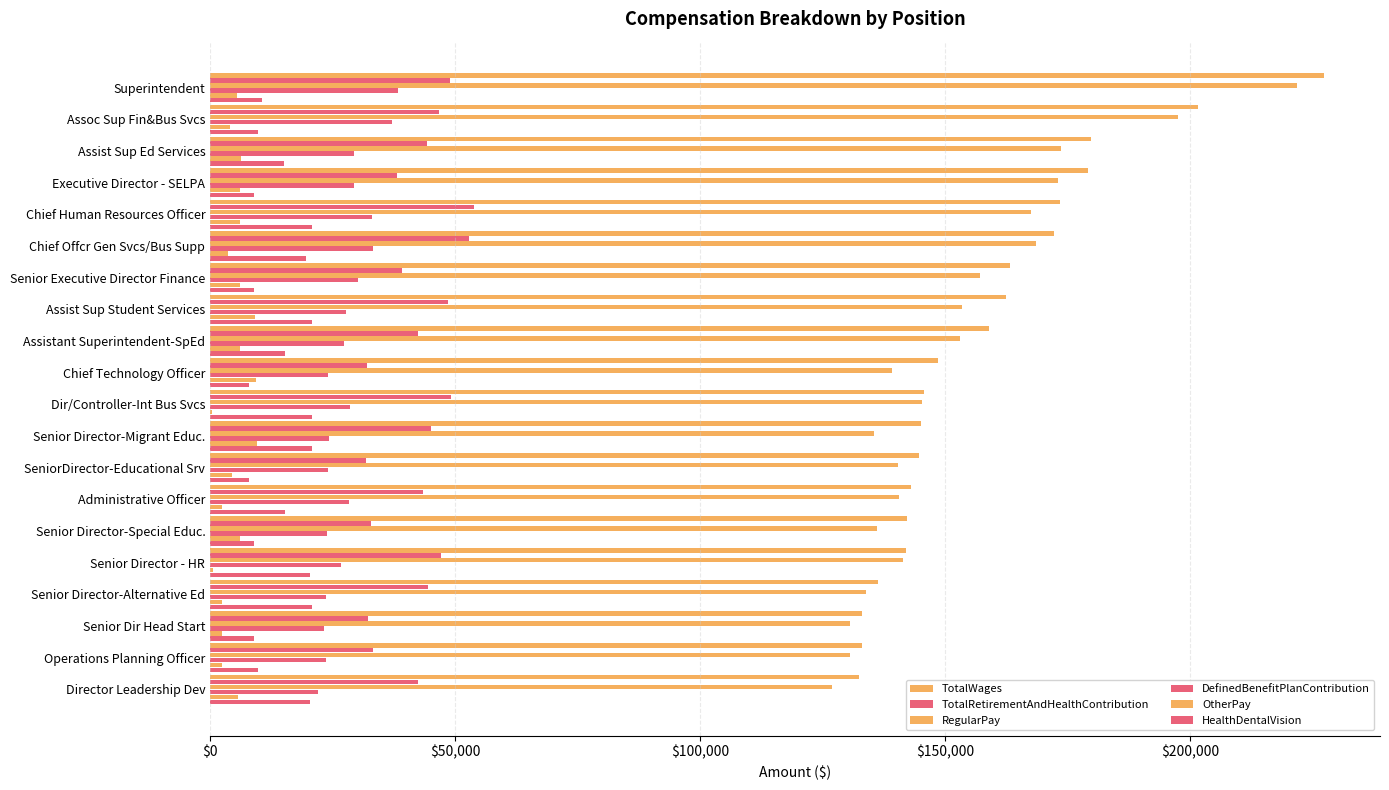

How many categories are shown in the chart?

20